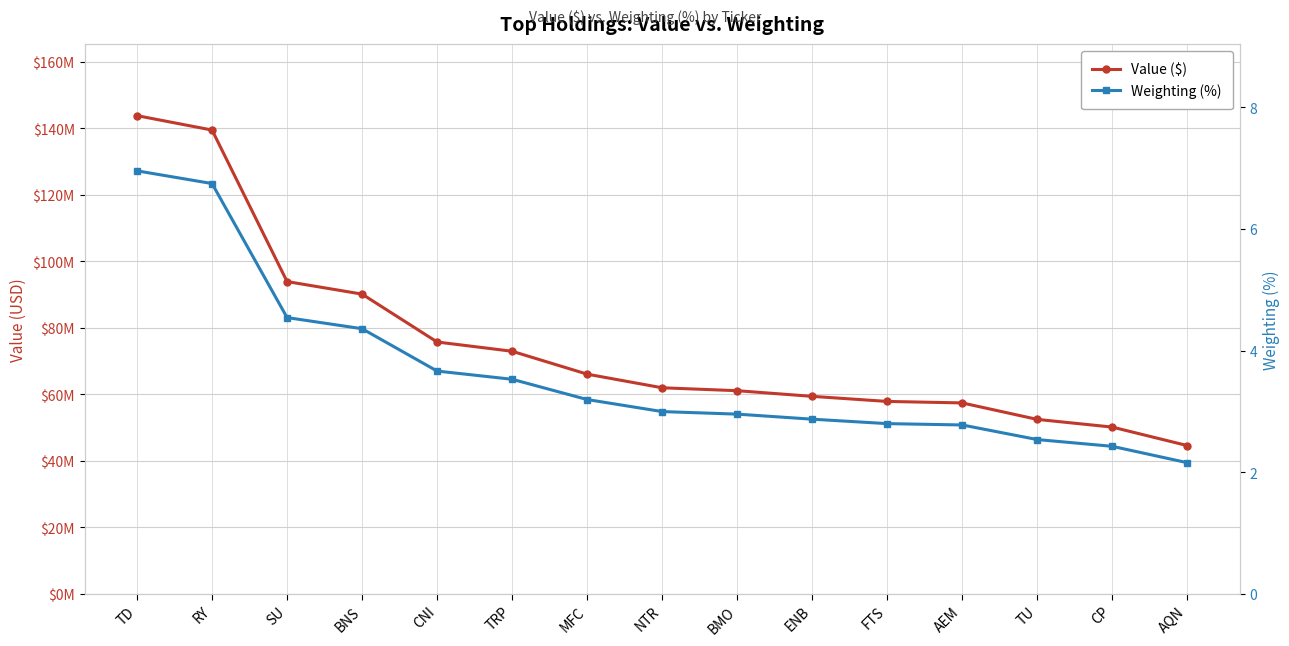

What is the smallest value displayed?

2.2